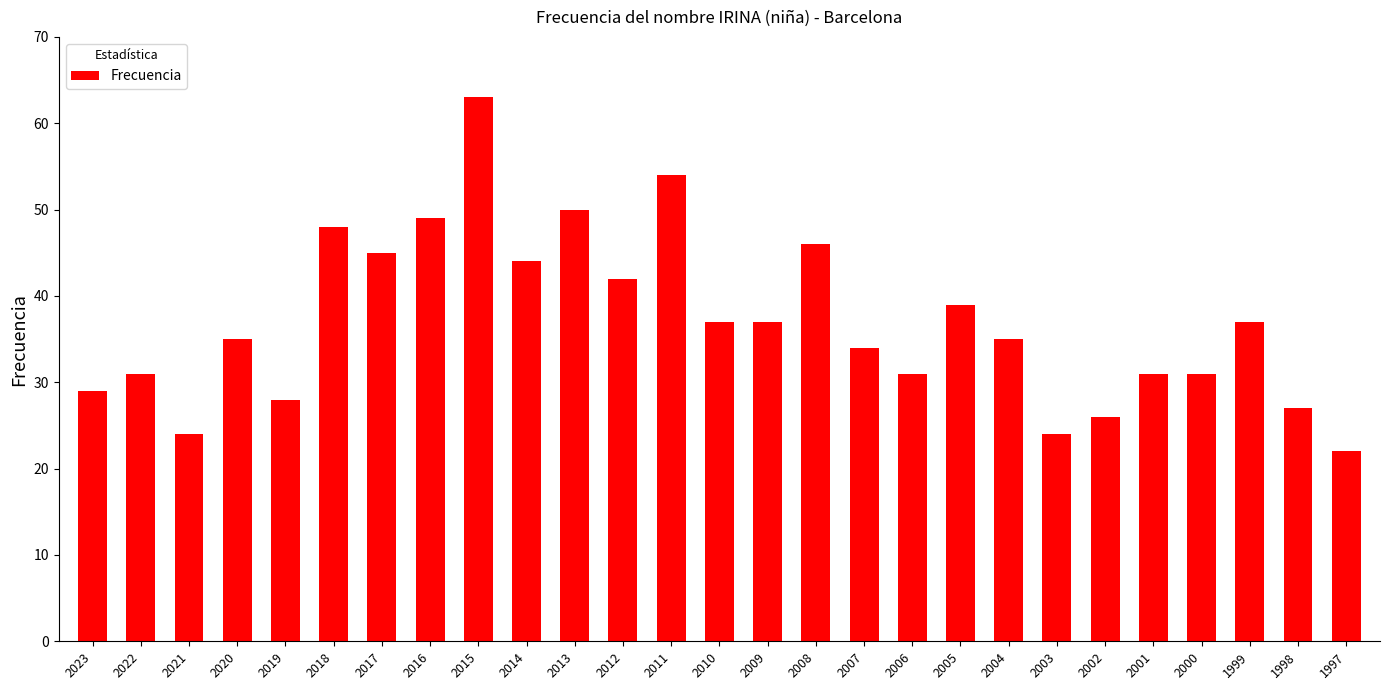

What is the average value?

37